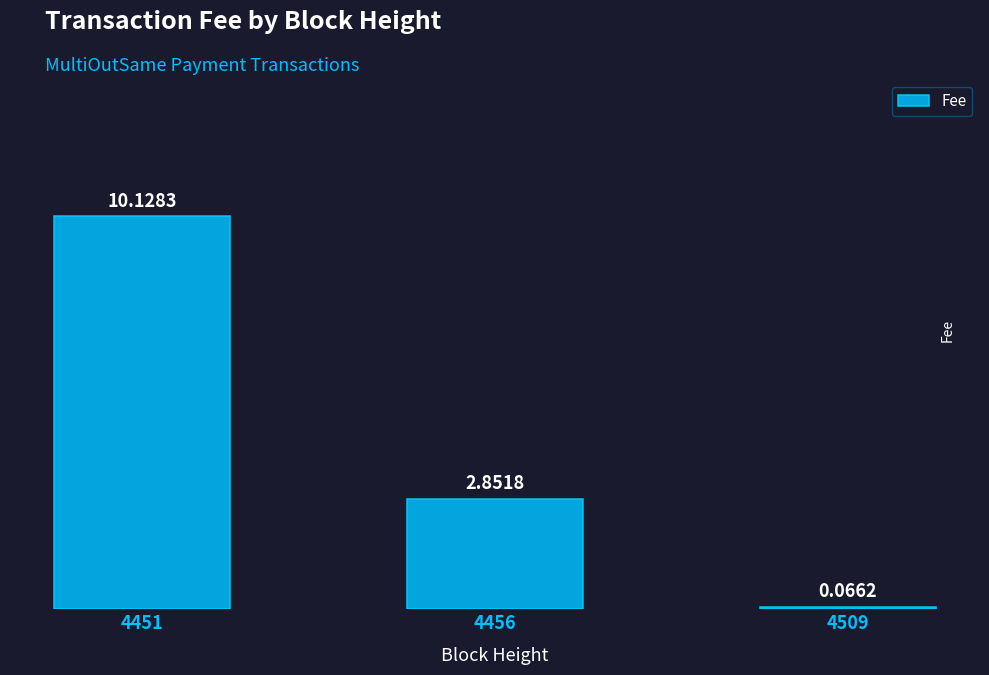

What is the change in value from 4451 to 4509?

-10.1